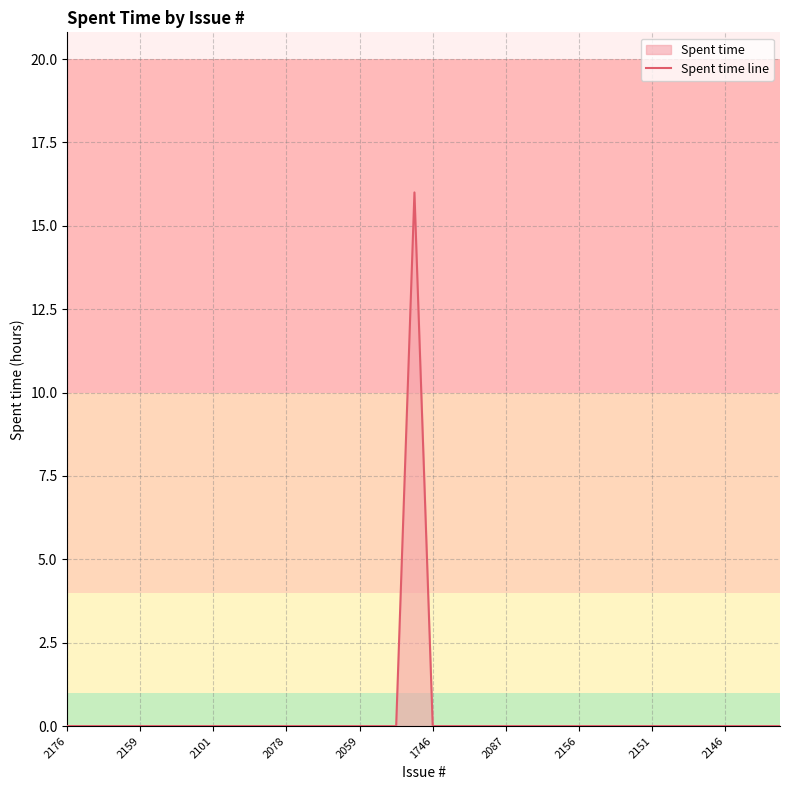

The value at 10 is 0. True or false?

True